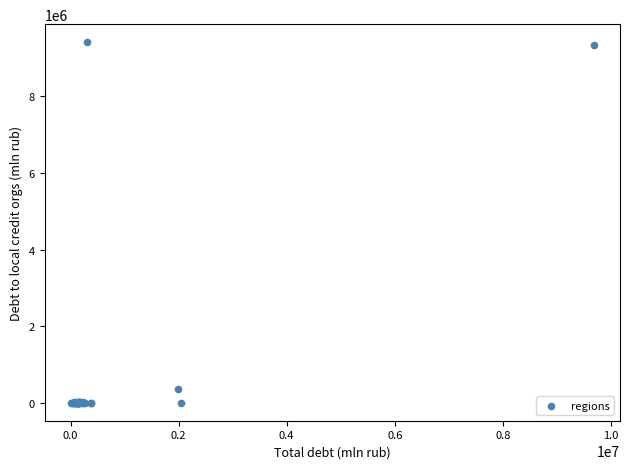

What Y value in the scatter plot is closest to 4707316?

350335